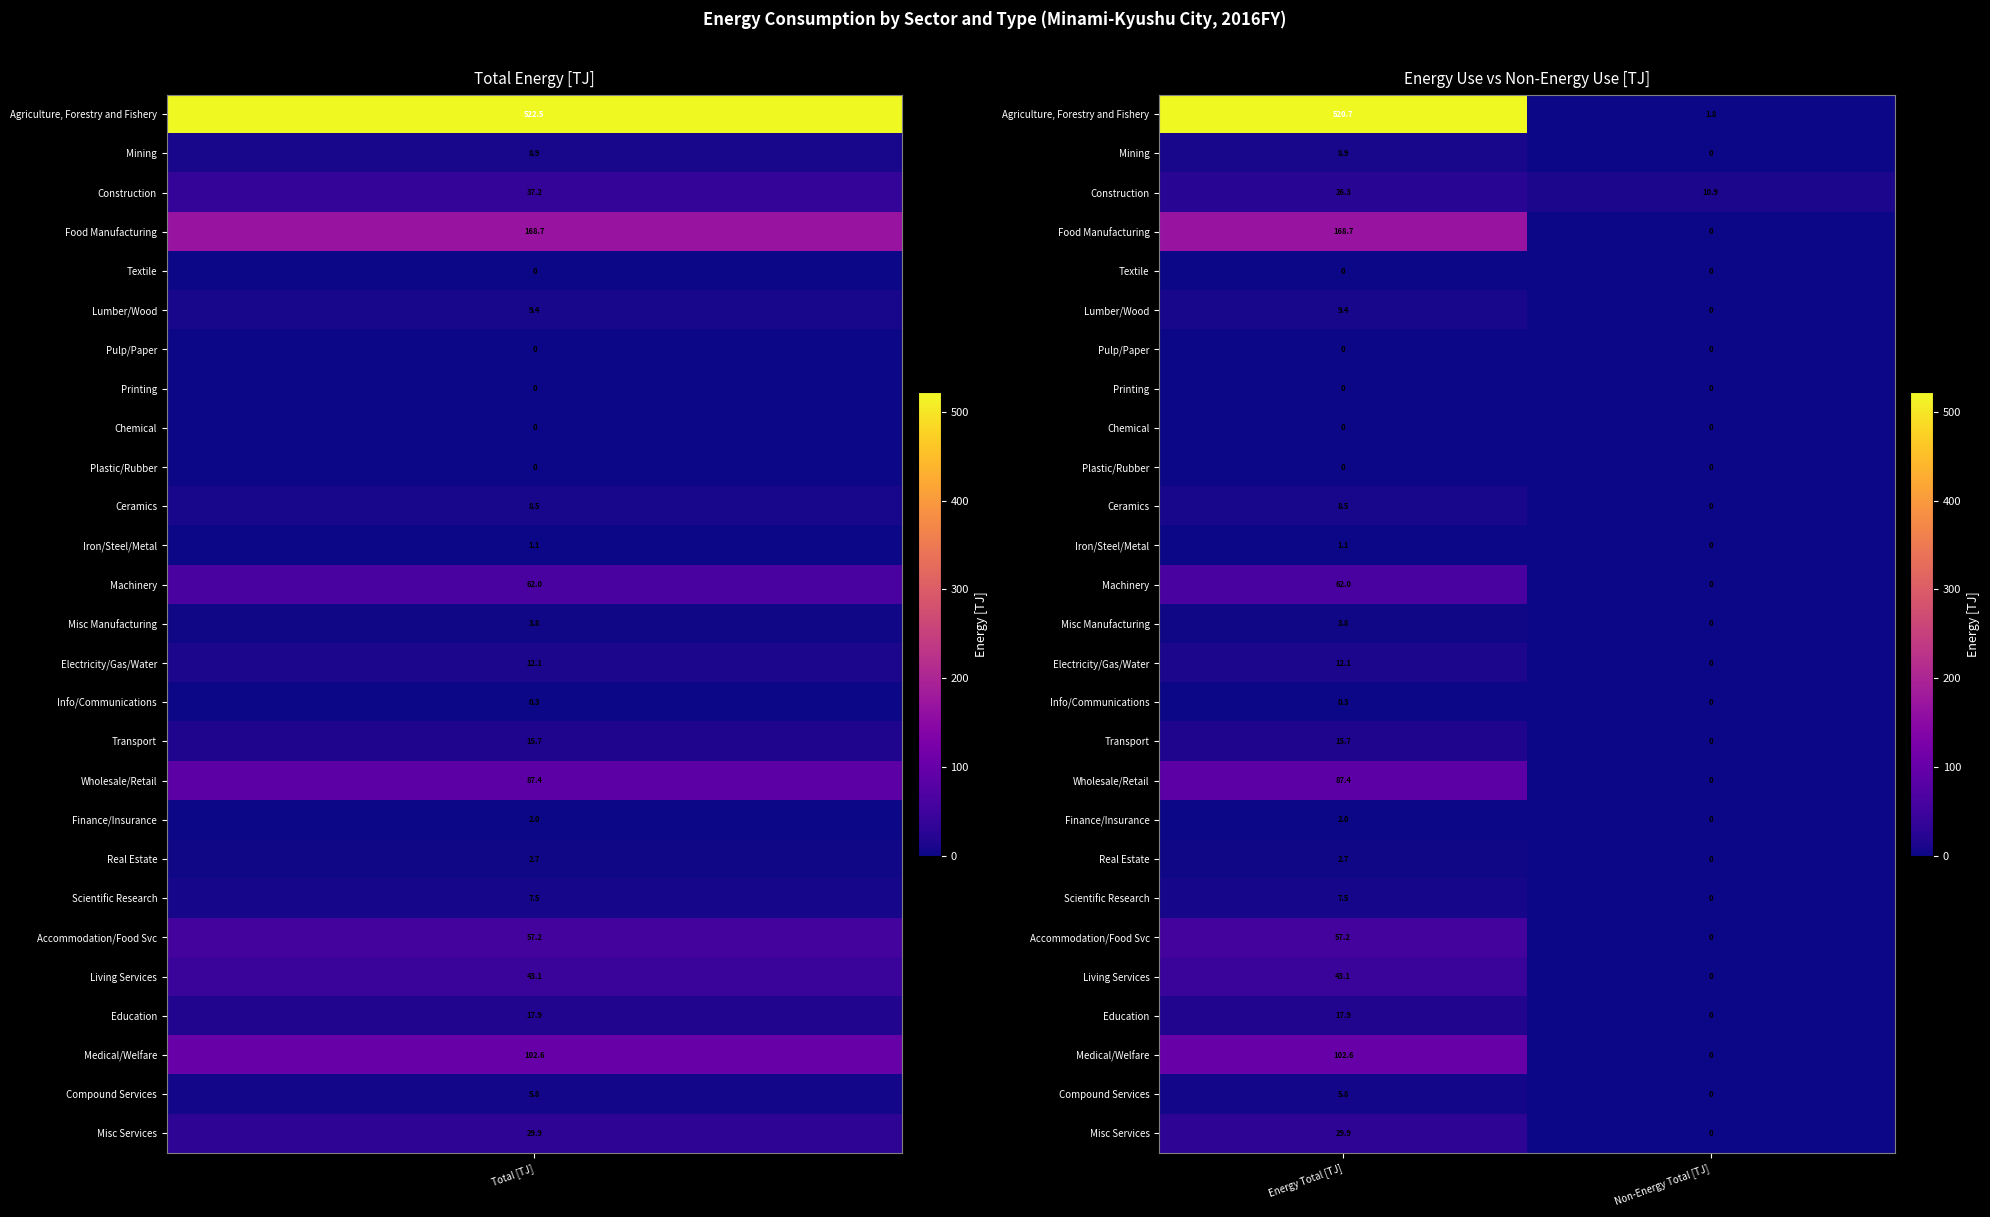

True or false: Machinery has a value of 37.8 at Non-Energy Total [TJ].

False